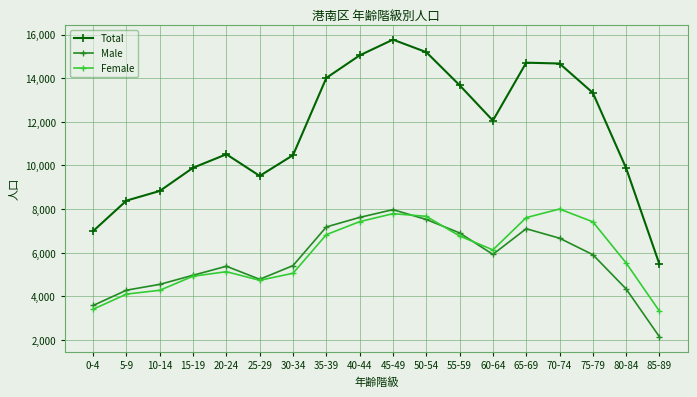

Where is the first local minimum for Male?

25-29